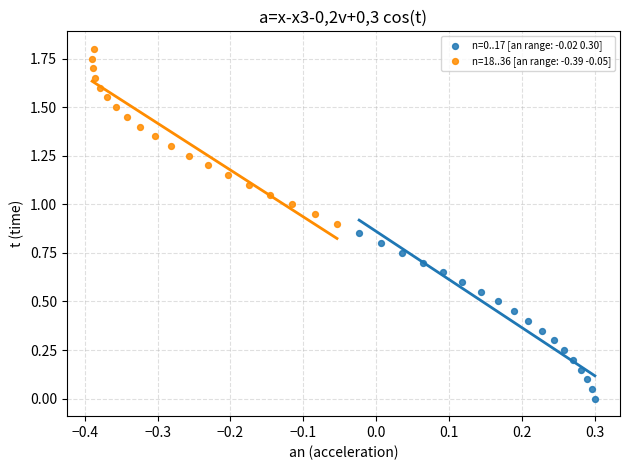

Which series has the largest Y range (max minus min)?

n=18..36 [an range: -0.39 -0.05]